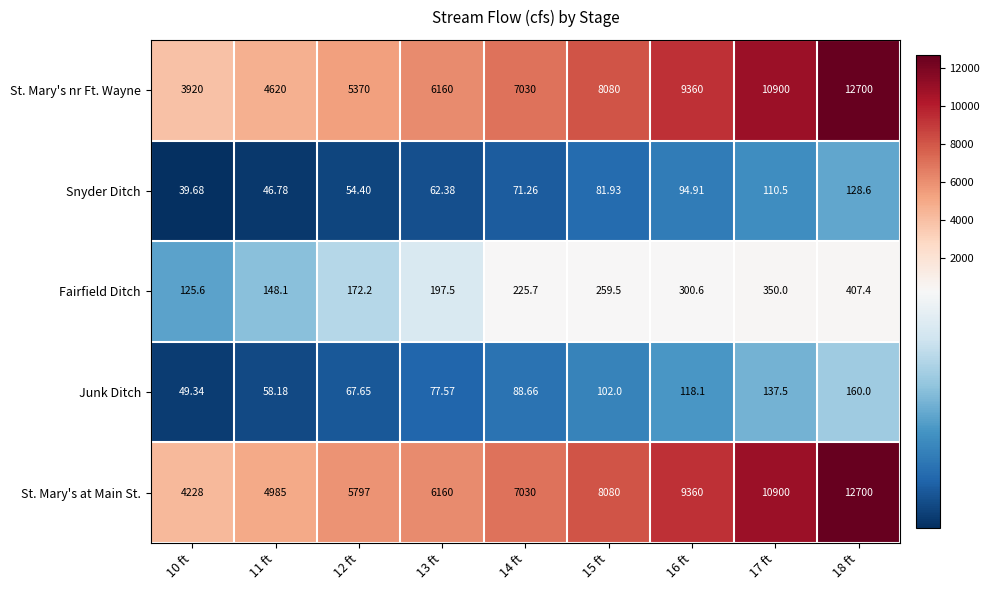

Rank the series at 11 ft from highest to lowest value.

St. Mary's at Main St., St. Mary's nr Ft. Wayne, Fairfield Ditch, Junk Ditch, Snyder Ditch